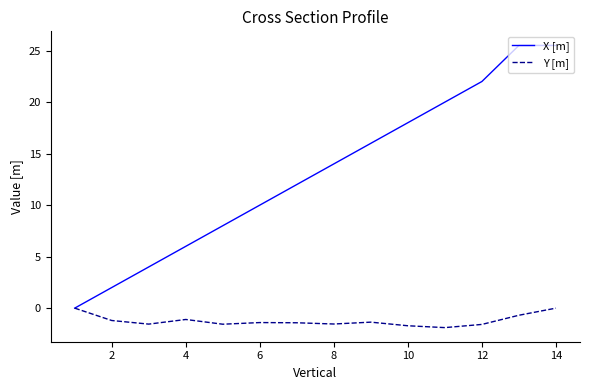

What is the difference between the maximum and minimum values in the X [m] series?

25.5